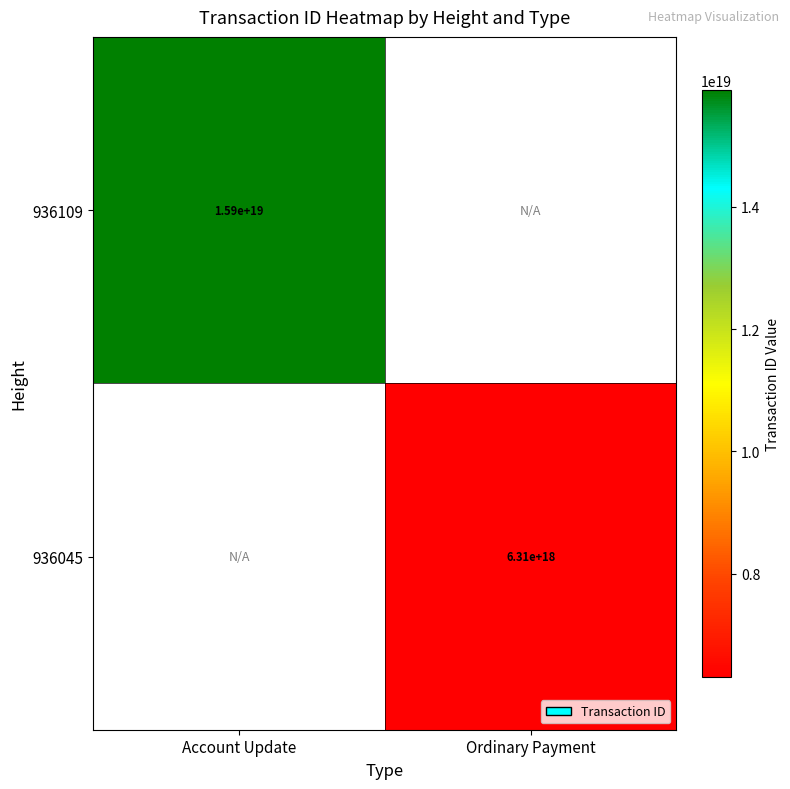

Is it true that 936045 equals 8709521242300098560 at Ordinary Payment?

False